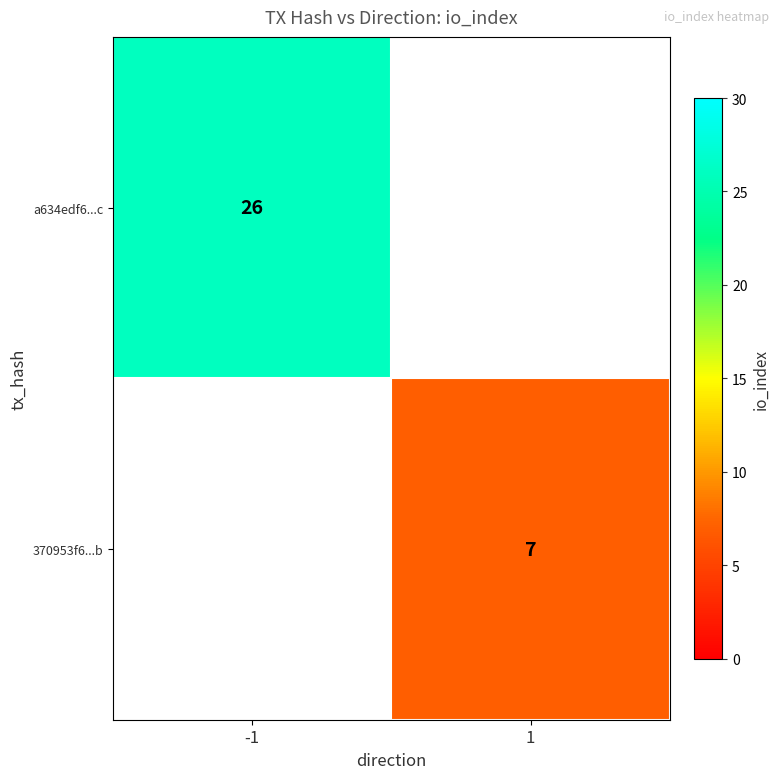

Is it true that 370953f6...b equals 7 at 1?

True